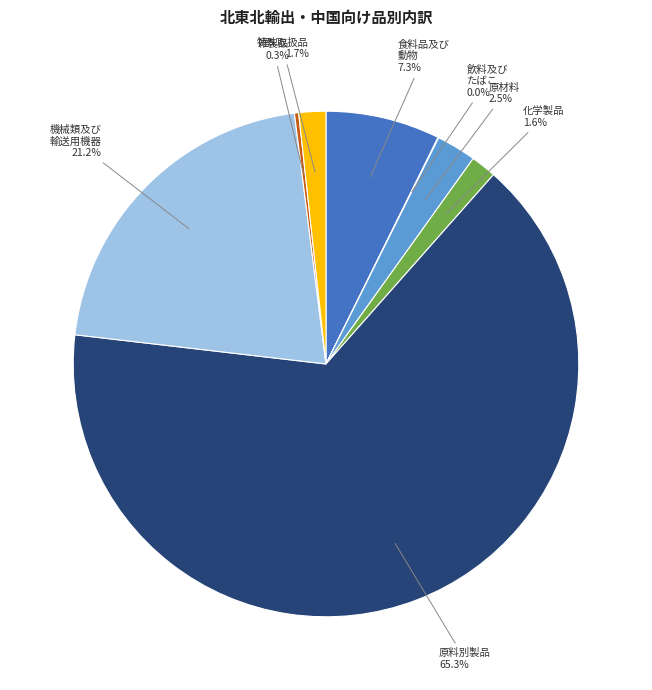

Is there any slice that represents more than half of the pie?

Yes